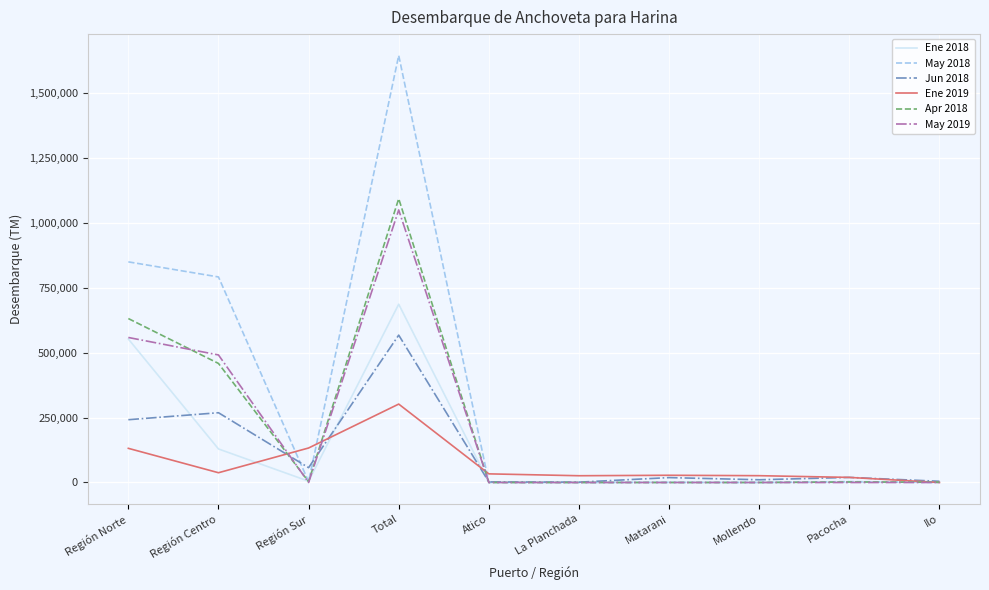

What is the sum of all May 2018 values?

3291338.3